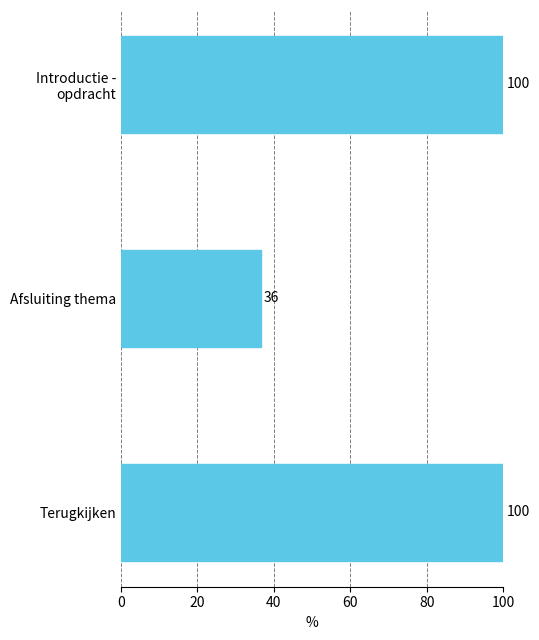

True or false: the data shows 36.6 at Afsluiting thema.

True